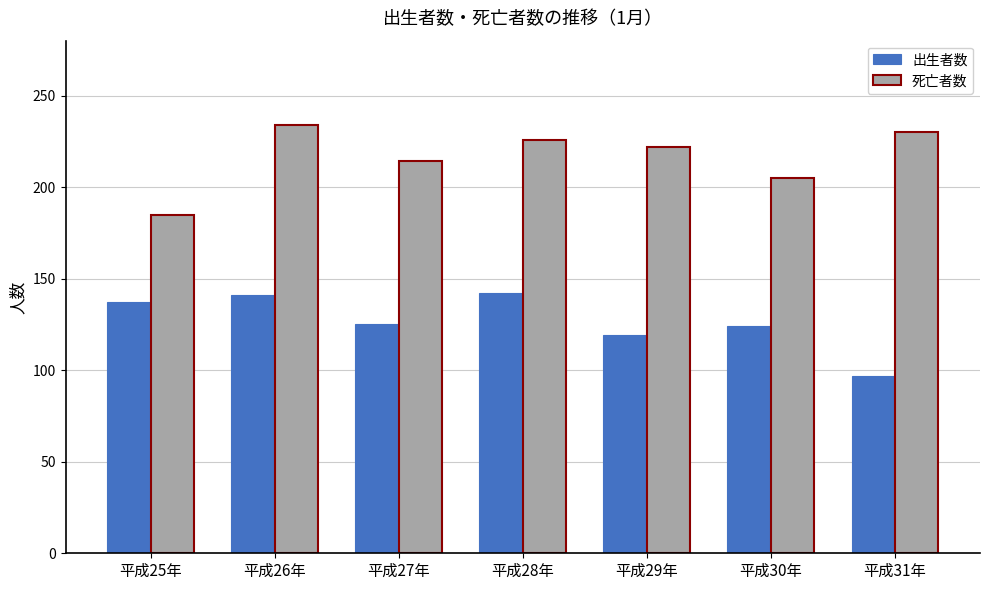

The 出生者数 series shows 193 at 平成29年. True or false?

False